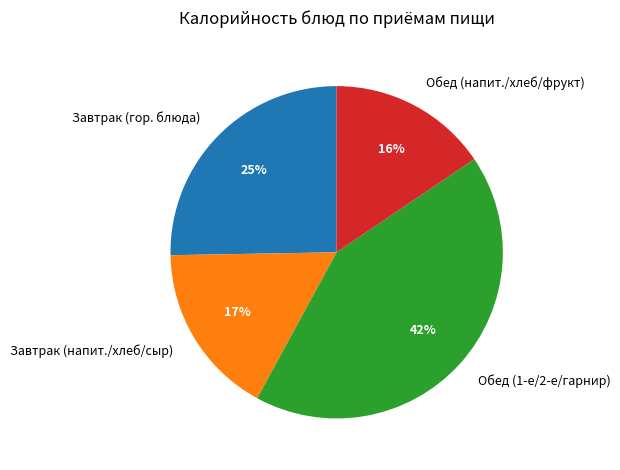

Which slice is the largest?

Обед (1-е/2-е/гарнир)